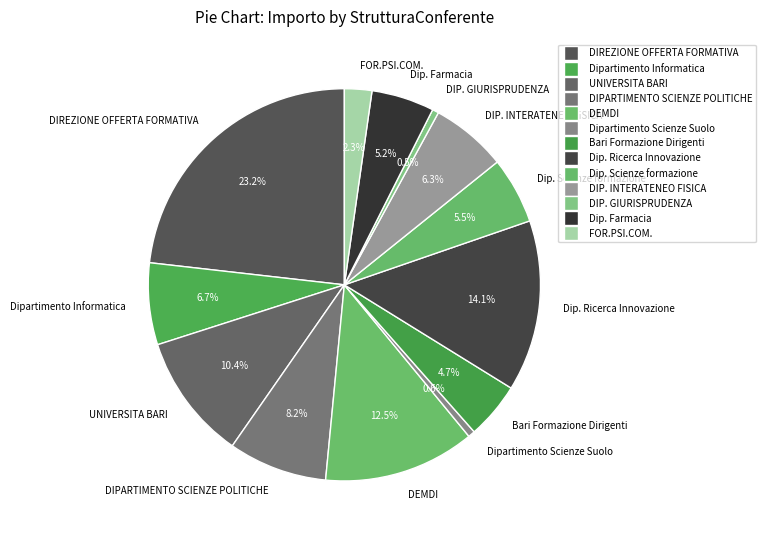

How many slices are in this pie chart?

13